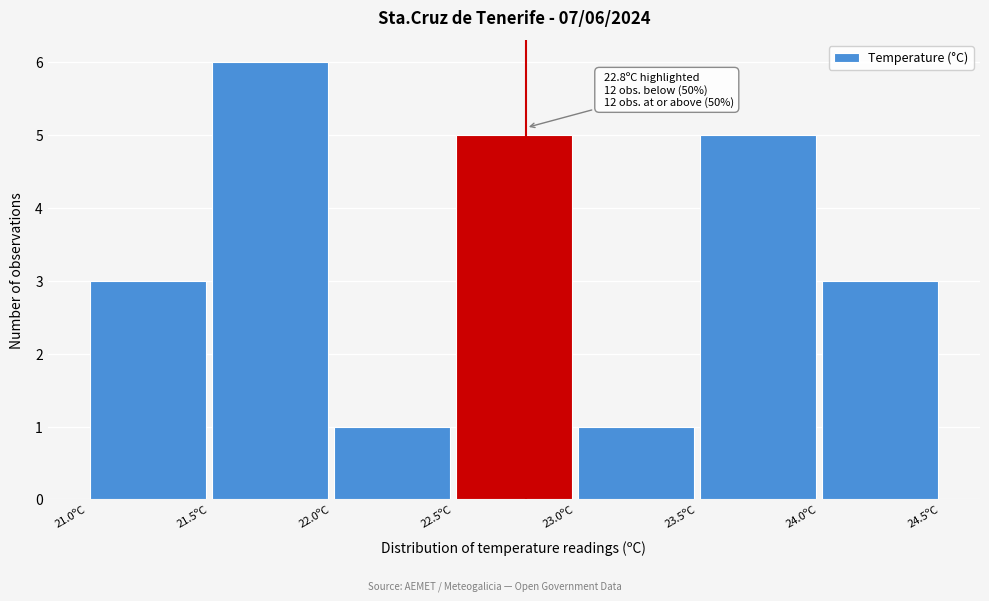

Which range on the x-axis has the tallest bar?

21.5 to 22.0